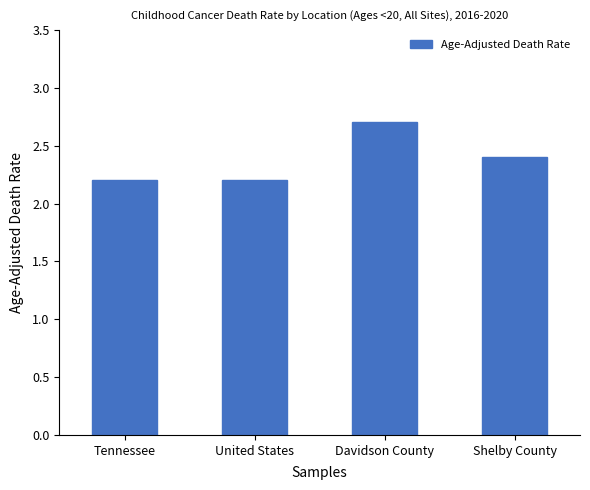

What is the difference between the maximum and second lowest values?

0.5